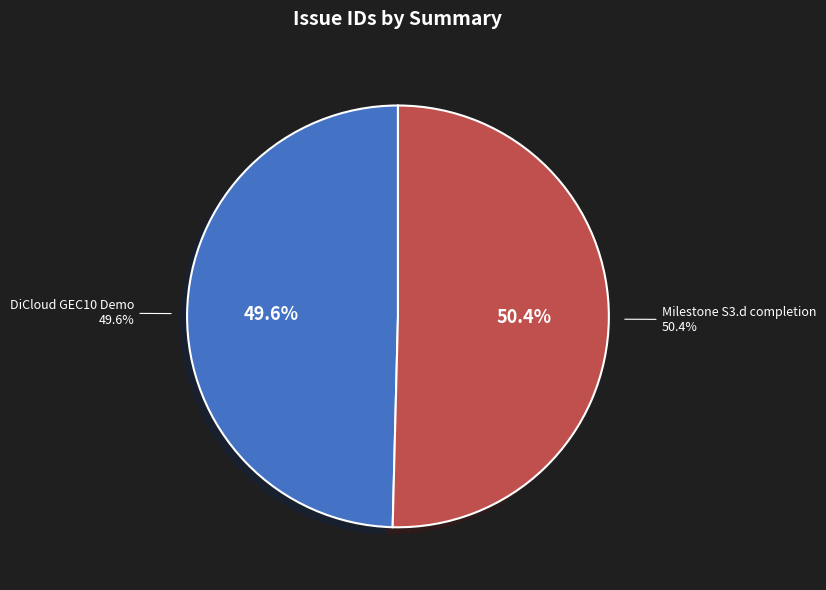

Which slice represents more than half of the pie?

Milestone S3.d completion